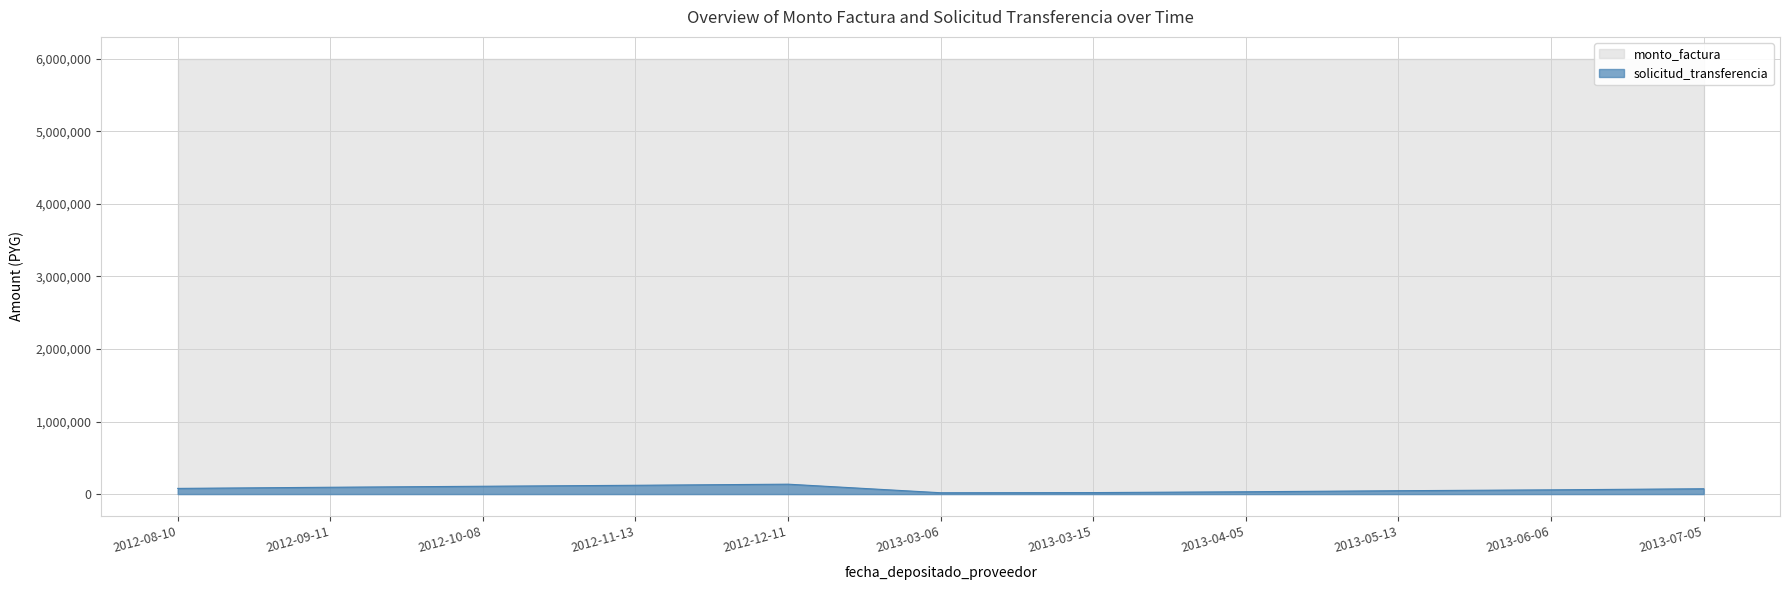

The chart shows a value of 46487 at 2013-05-13. True or false?

True